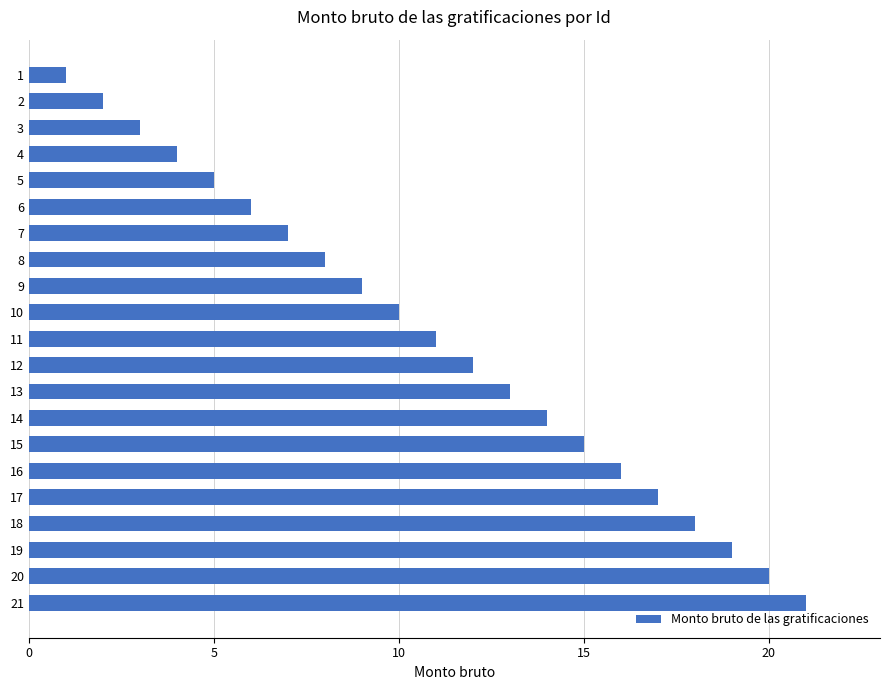

What value does the data have at 17, to the nearest 5?

15